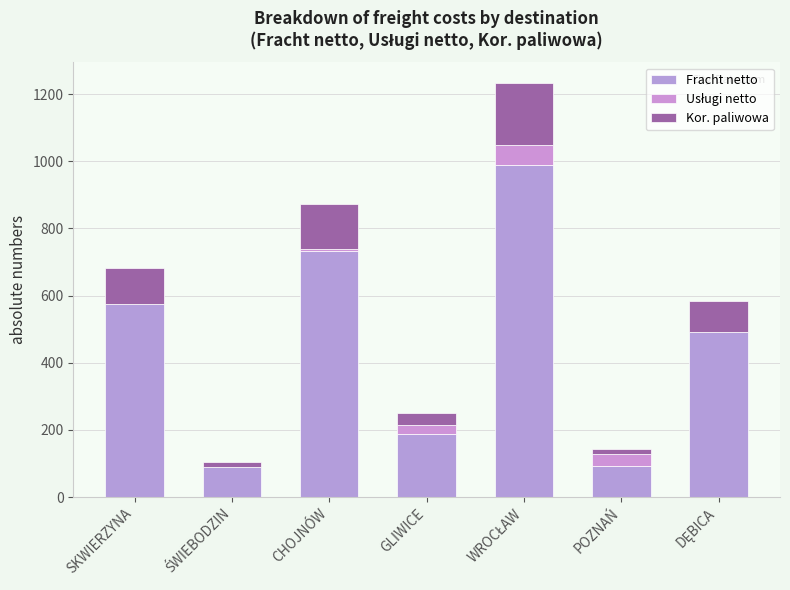

How many data points in Fracht netto are above 492?

4